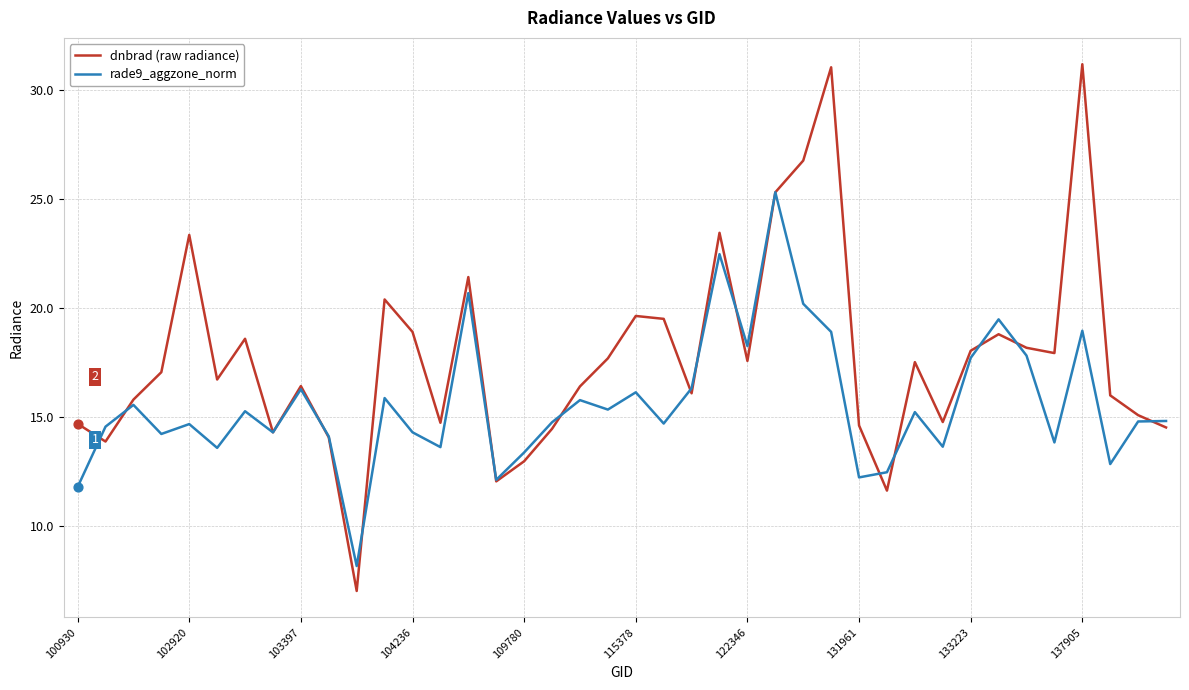

Which series has the largest total across all categories?

dnbrad (raw radiance)